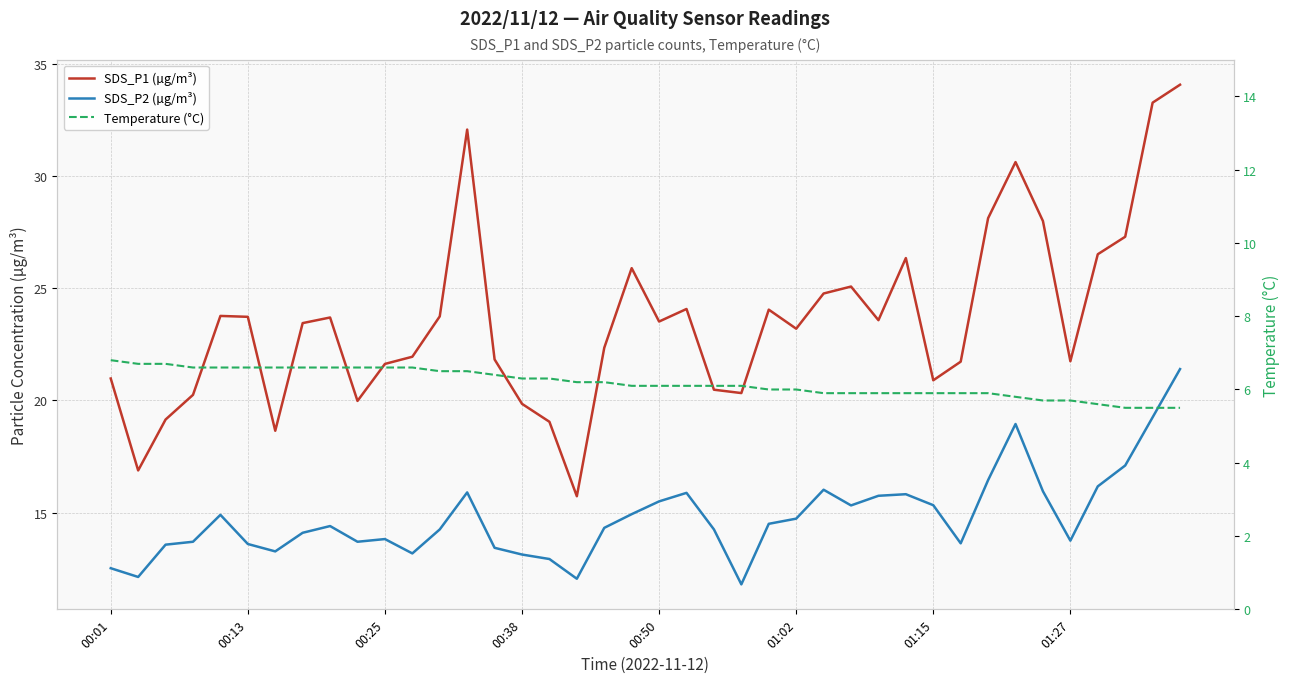

Is this an area chart (filled region under the line)?

No